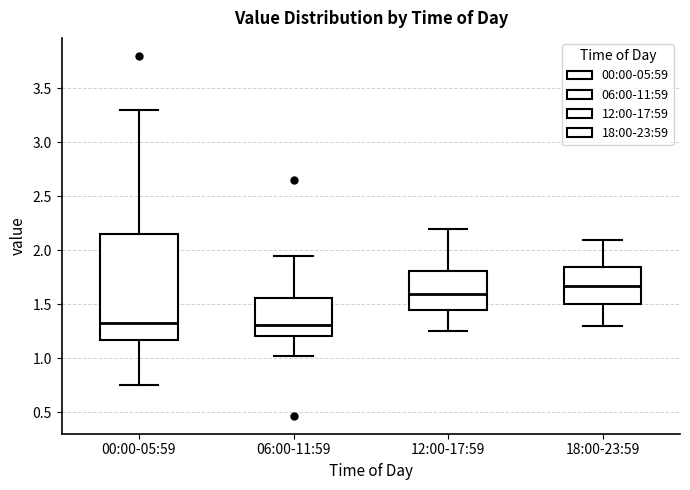

Comparing the boxes themselves (not the whiskers), which one is the tallest?

00:00-05:59